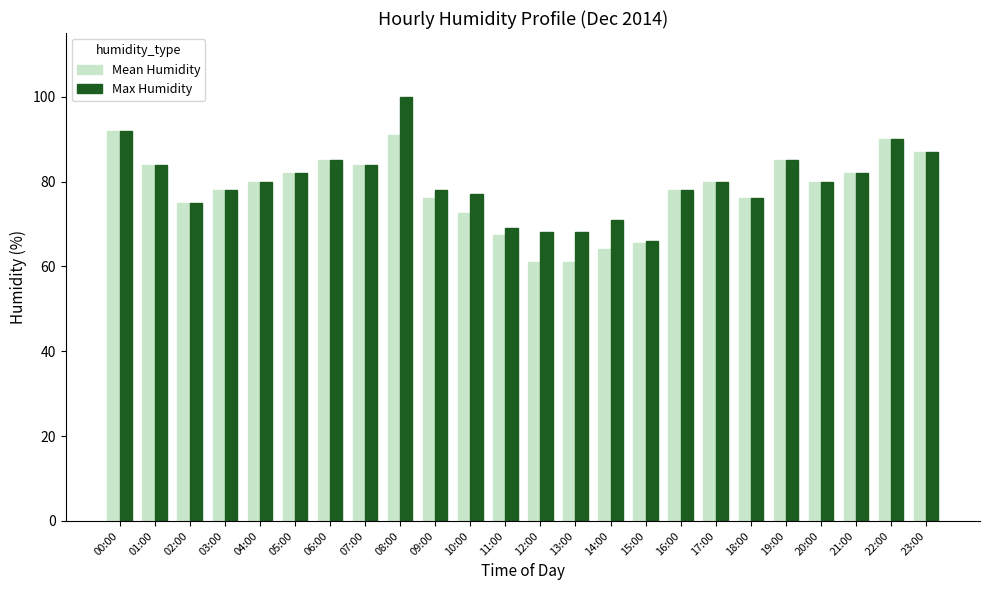

Count the number of categories in the chart.

24